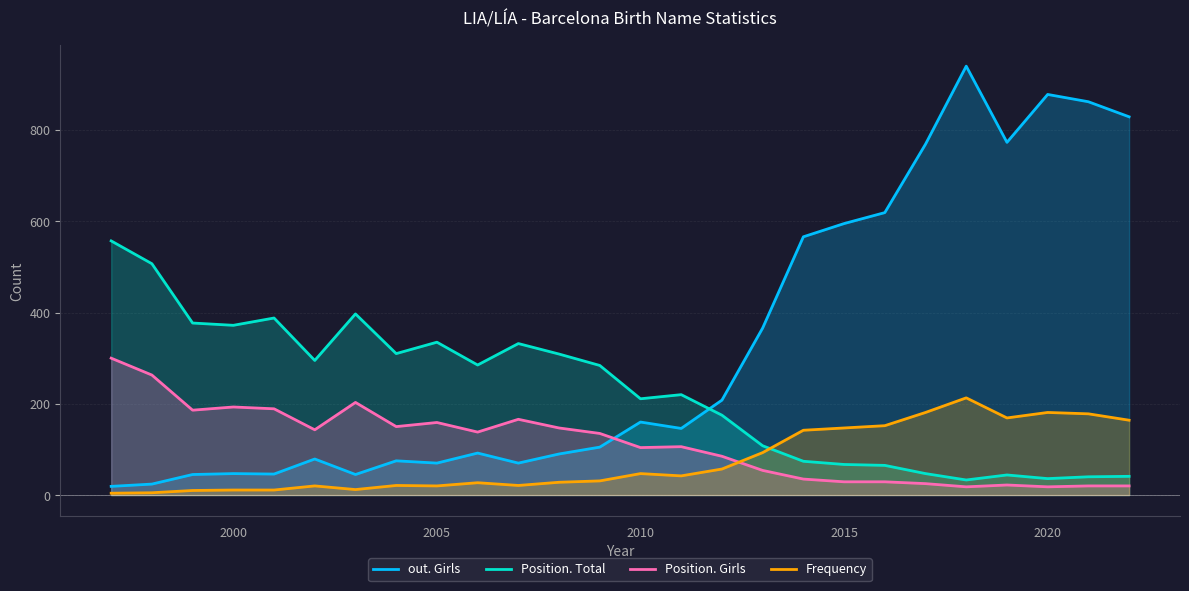

Which series has the largest total across all categories?

out. Girls